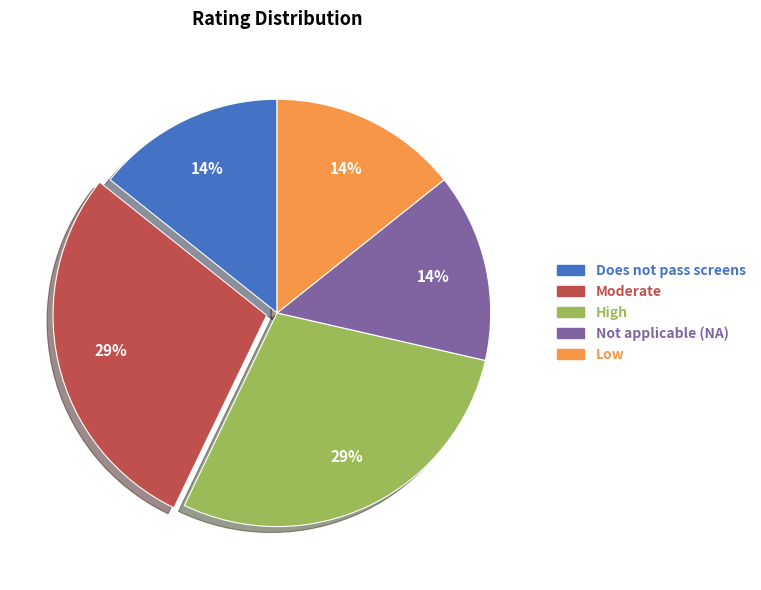

Is Not applicable (NA) the majority of the pie?

No